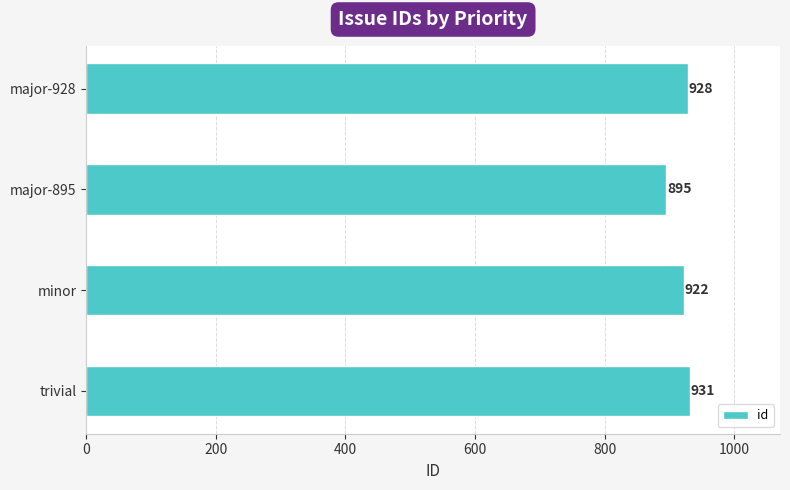

What is the ratio of the value at major-928 to the value at major-895?

1.0